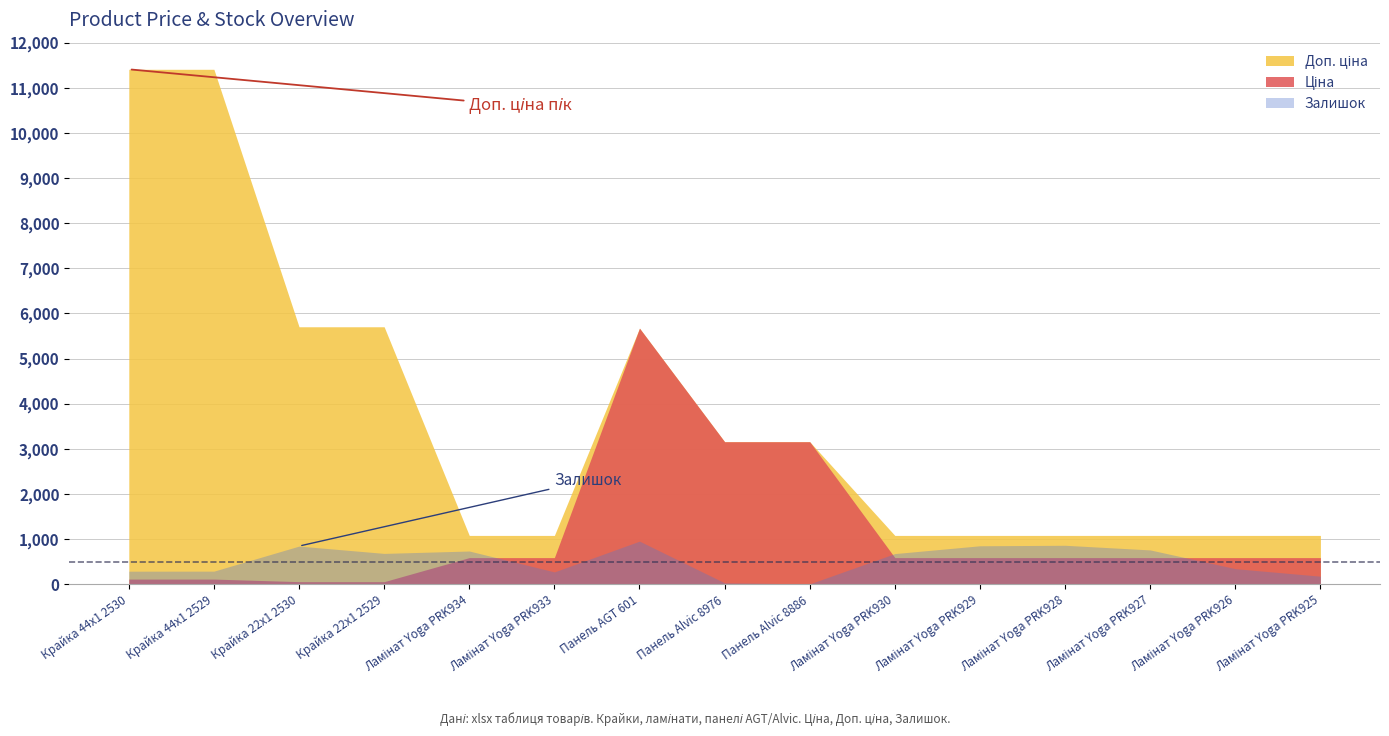

What are all the series names shown in the legend?

Ціна, Доп. ціна, Залишок